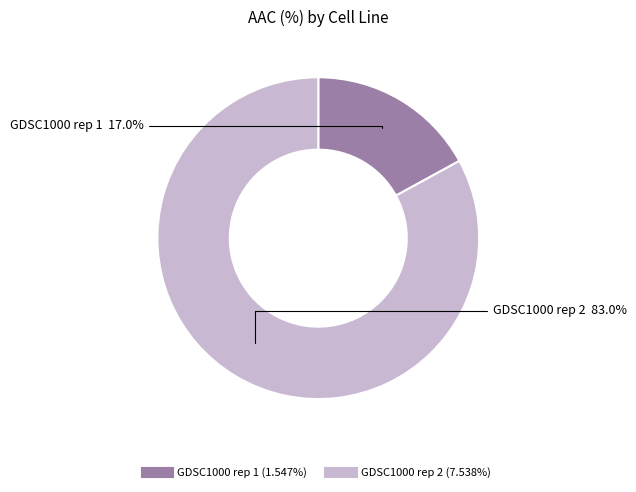

Which has a higher value, GDSC1000 rep 2 or GDSC1000 rep 1?

GDSC1000 rep 2